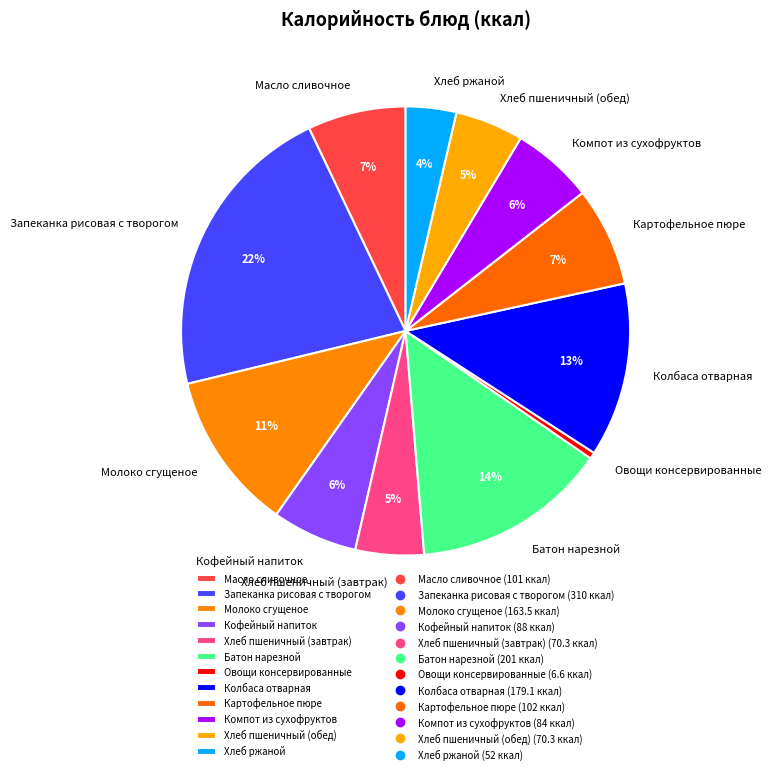

Between Кофейный напиток and Колбаса отварная, which is larger?

Колбаса отварная